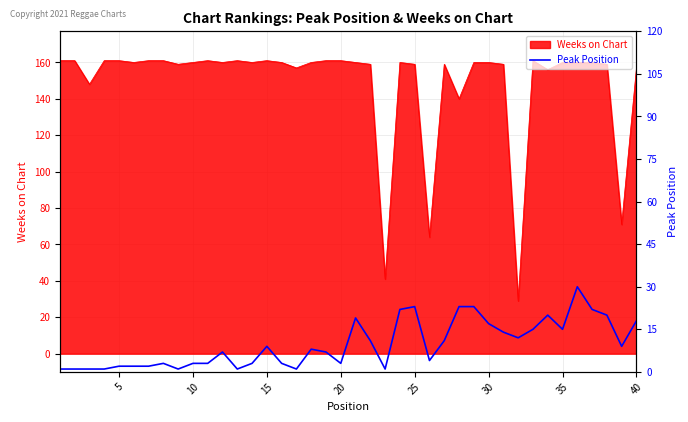

What is the lowest value of the Weeks on Chart series?

29